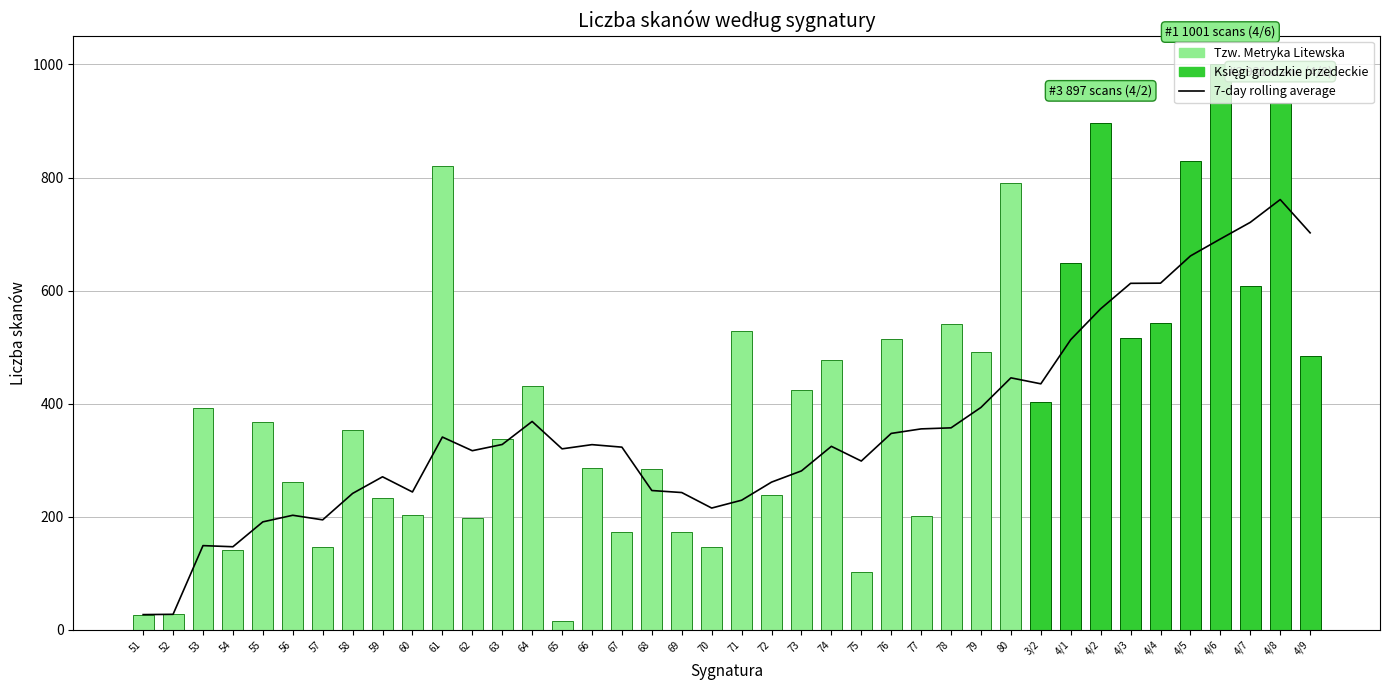

List the labels in order of Liczba skanów value, largest first.

4/6, 4/8, 4/2, 4/5, 61, 80, 4/1, 4/7, 4/4, 78, 71, 4/3, 76, 79, 4/9, 74, 64, 73, 3/2, 53, 55, 58, 63, 66, 68, 56, 72, 59, 60, 77, 62, 67, 69, 57, 70, 54, 75, 52, 51, 65